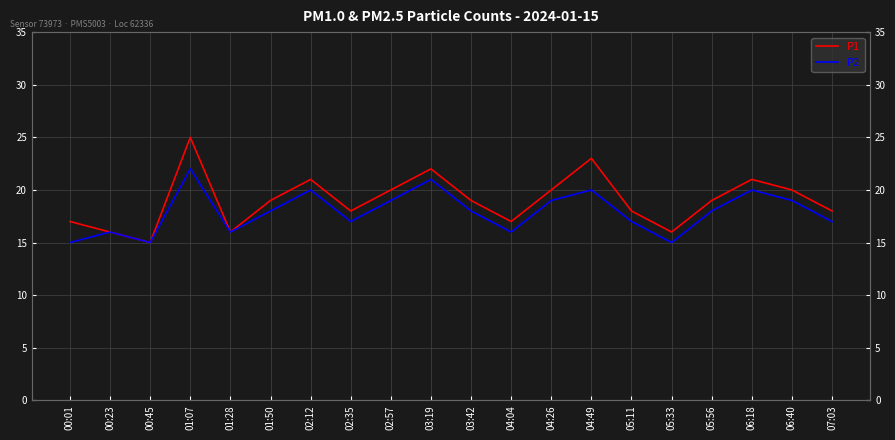

How many lines are shown in the chart?

2